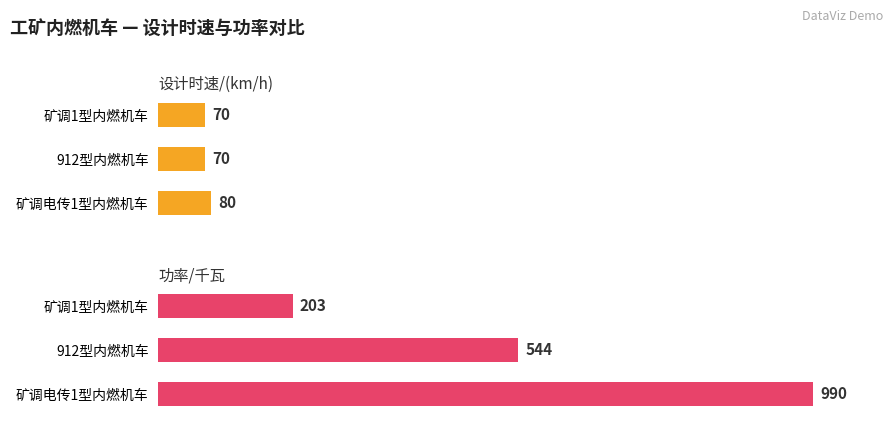

Which series has the widest spread of values?

功率/千瓦